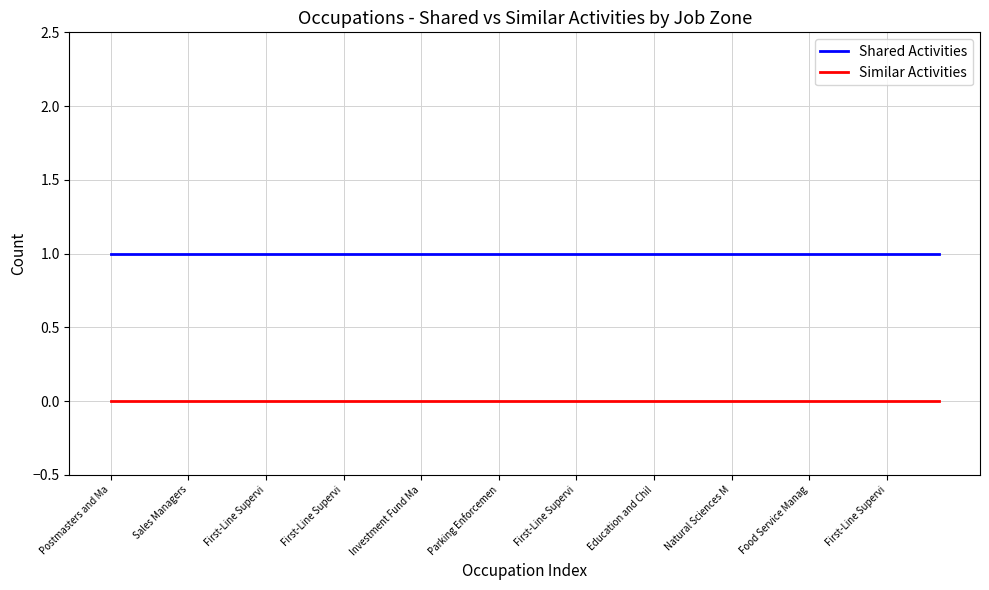

Rank the series by their maximum value, from highest to lowest.

Shared Activities, Similar Activities